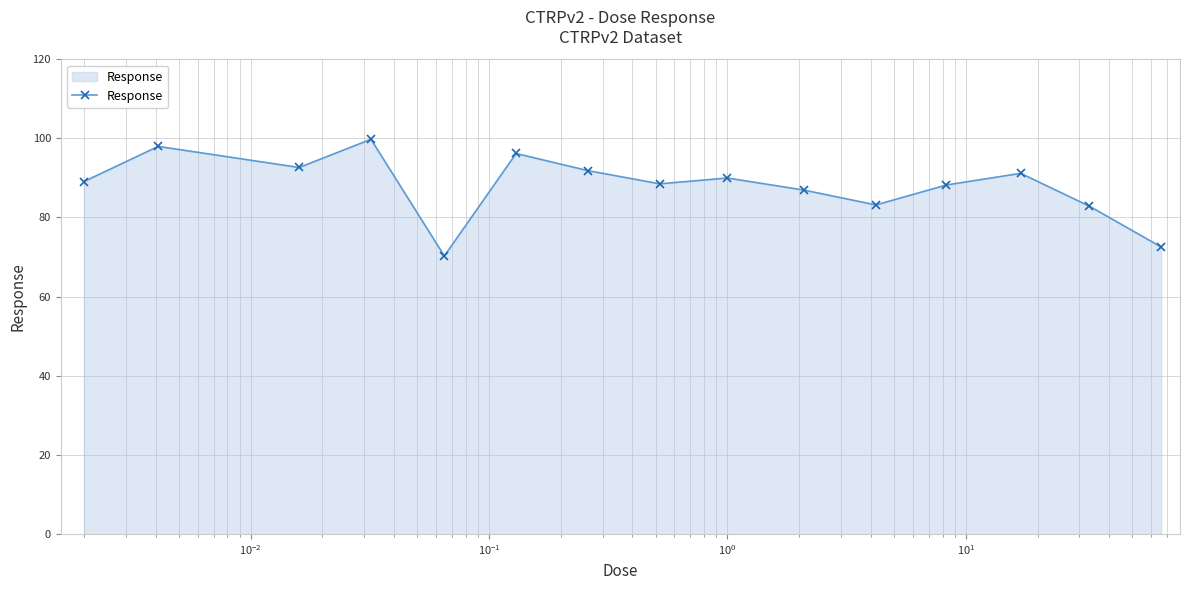

What is the minimum value shown in the chart?

70.3